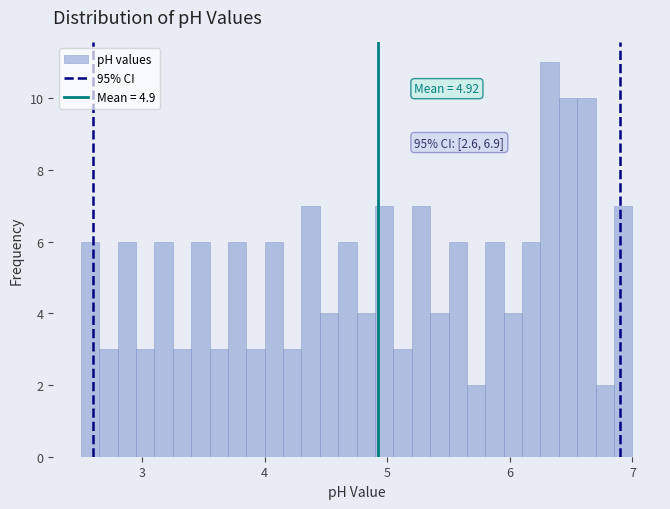

Read against the x-axis, roughly where is the centre of the tallest bar?

6.3